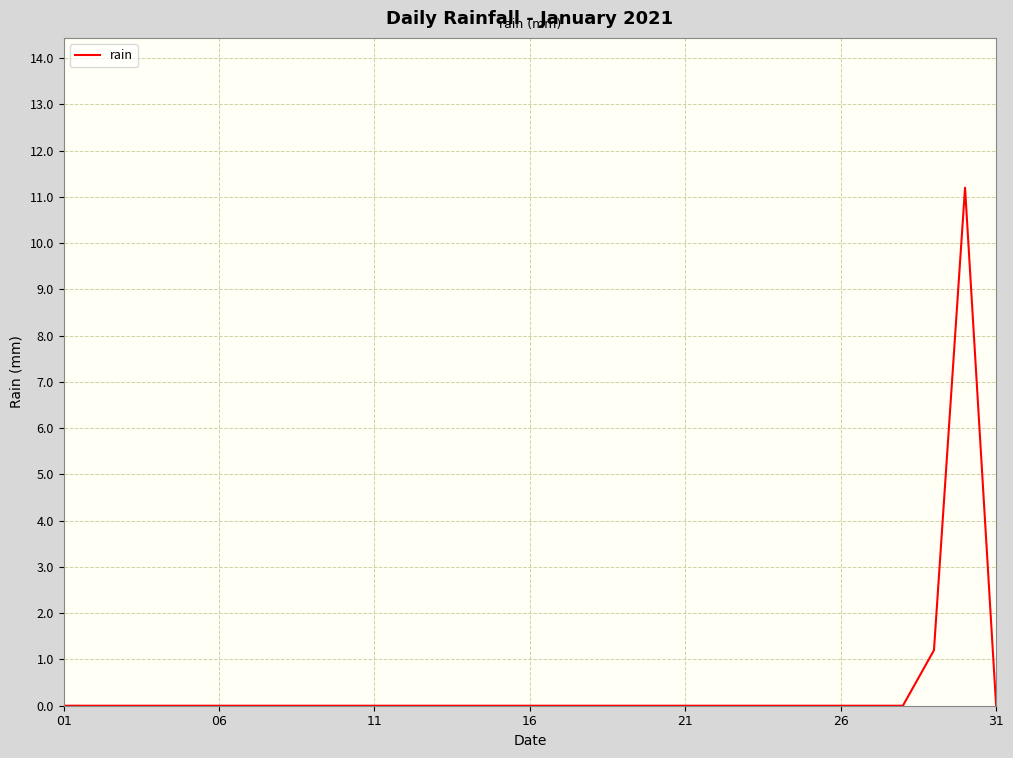

What is the maximum value shown in the chart?

11.2